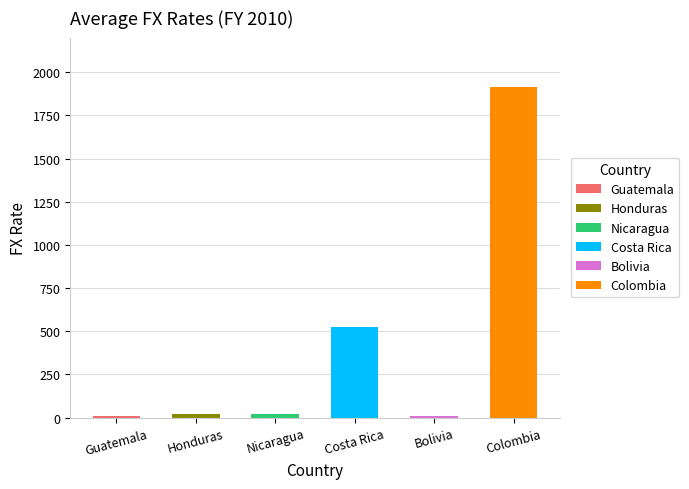

Where is the data nearest to the value 959?

Costa Rica